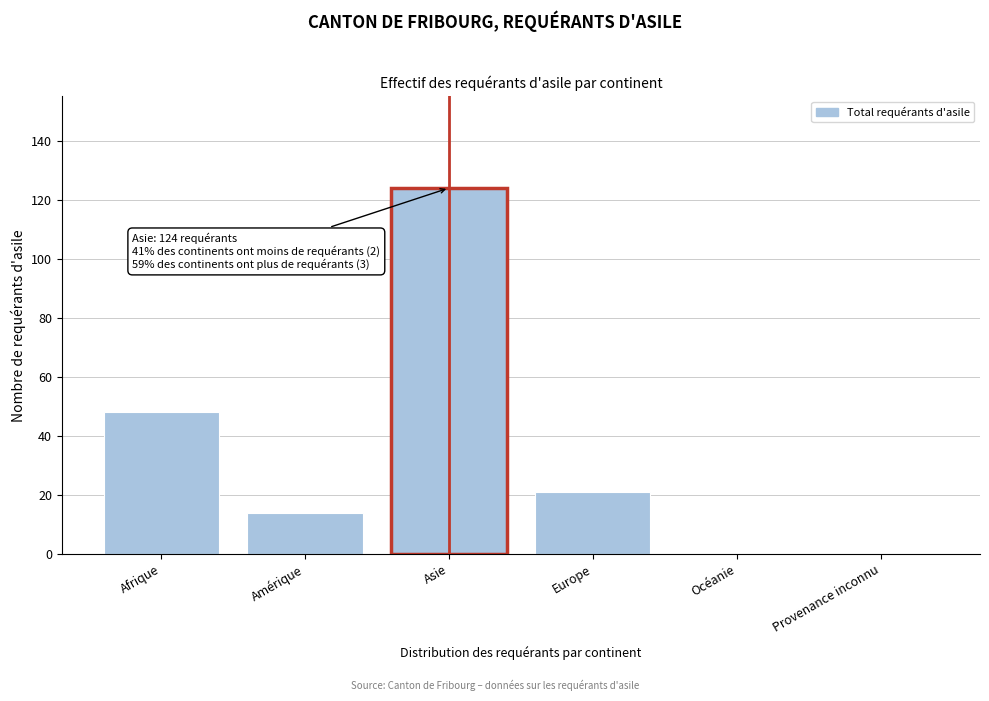

Reading left to right, transcribe all the data shown in this chart.

Afrique=48	Amérique=14	Asie=124	Europe=21	Océanie=0	Provenance inconnu=0